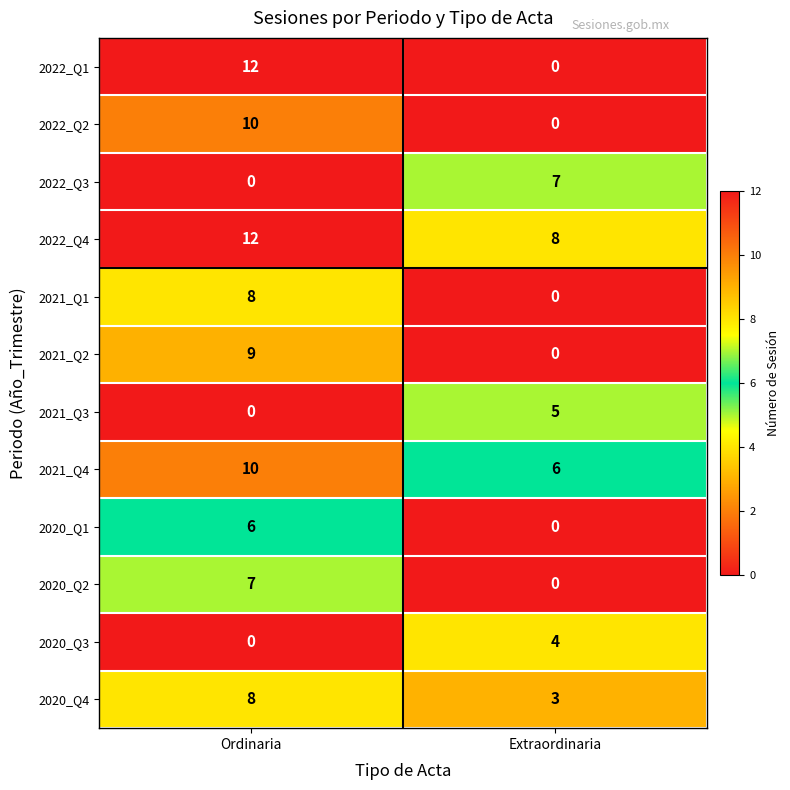

Reading left to right, extract all data points from this chart.

2022_Q1: Ordinaria=12	Extraordinaria=0
2022_Q2: Ordinaria=10	Extraordinaria=0
2022_Q3: Ordinaria=0	Extraordinaria=7
2022_Q4: Ordinaria=12	Extraordinaria=8
2021_Q1: Ordinaria=8	Extraordinaria=0
2021_Q2: Ordinaria=9	Extraordinaria=0
2021_Q3: Ordinaria=0	Extraordinaria=5
2021_Q4: Ordinaria=10	Extraordinaria=6
2020_Q1: Ordinaria=6	Extraordinaria=0
2020_Q2: Ordinaria=7	Extraordinaria=0
2020_Q3: Ordinaria=0	Extraordinaria=4
2020_Q4: Ordinaria=8	Extraordinaria=3